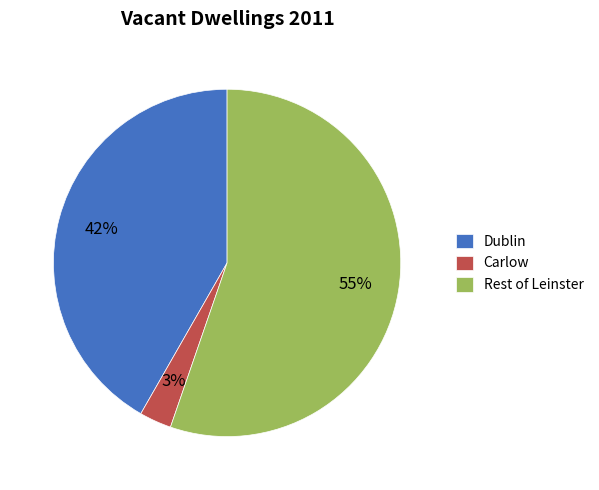

To the nearest percent, what is the average slice percentage?

33%